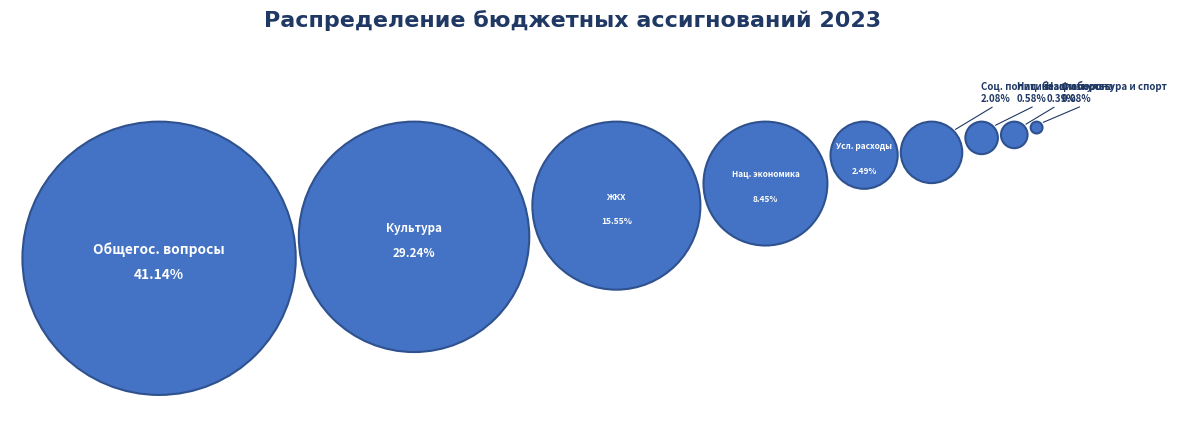

To the nearest percent, what is the difference between the largest and smallest slice percentages?

41%